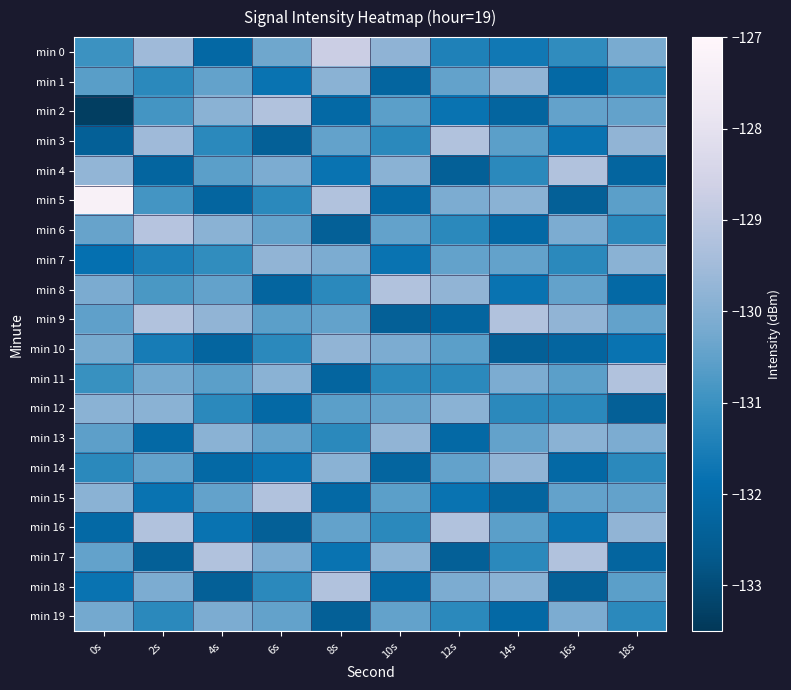

List the series in order of their peak value, highest first.

min 5, min 0, min 6, min 2, min 3, min 4, min 8, min 9, min 11, min 15, min 16, min 17, min 18, min 1, min 7, min 10, min 13, min 14, min 12, min 19